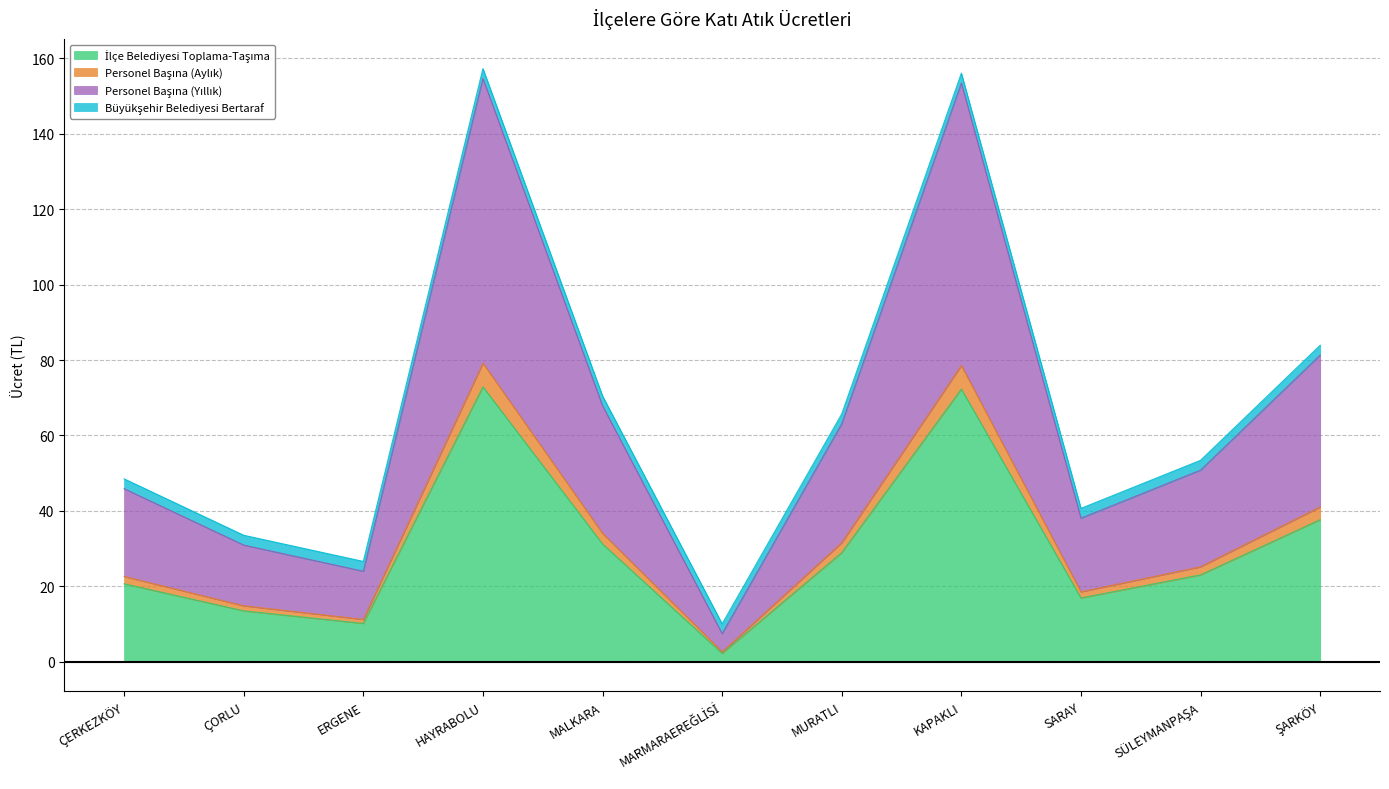

What is the sum of the İlçe Belediyesi Toplama-Taşıma values at MALKARA and ŞARKÖY?

68.9